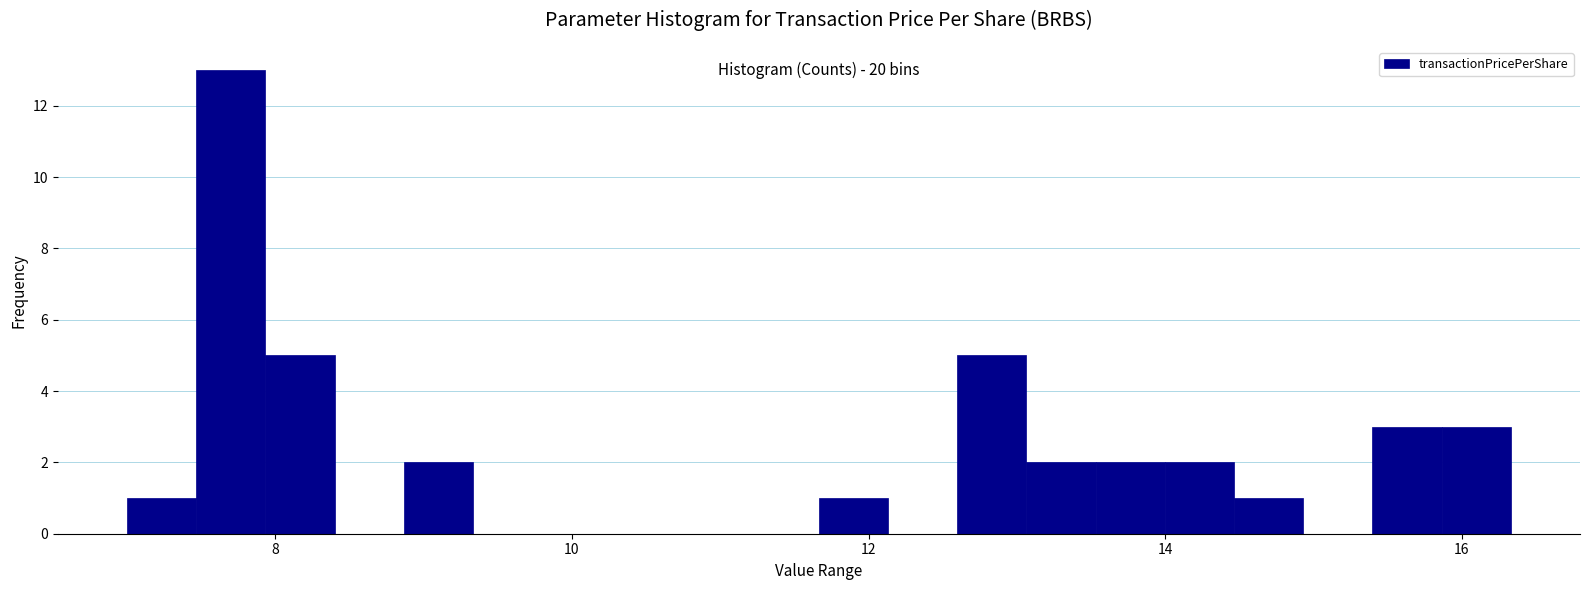

Read against the x-axis, roughly where is the centre of the tallest bar?

7.6